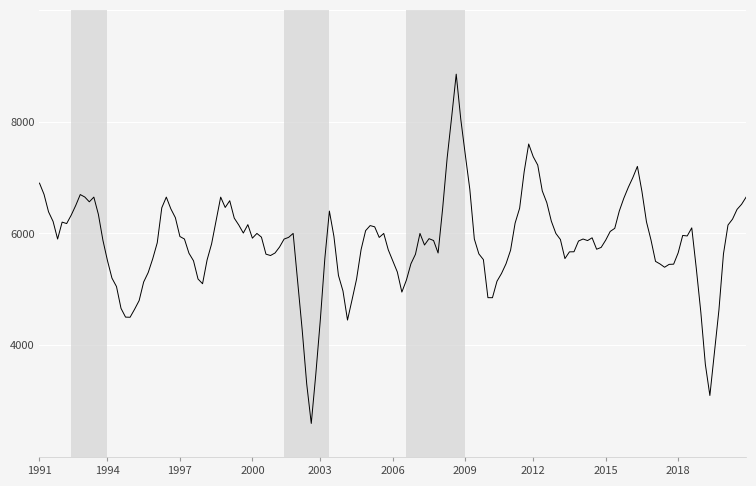

Does the chart display data point markers on the line(s)?

No